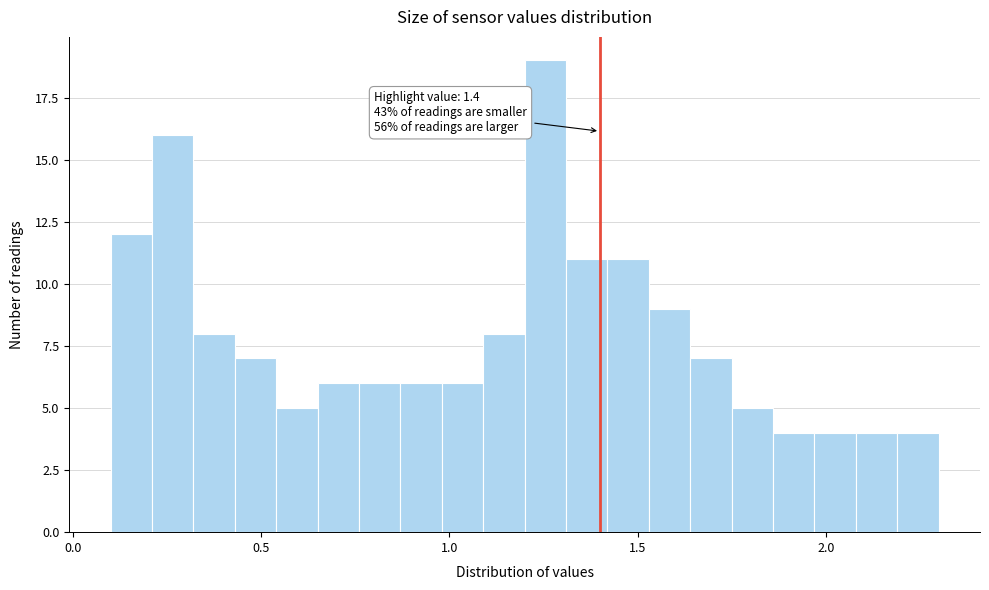

Around what value on the x-axis is the tallest bar? Give the approximate position of its centre, as read against the axis.

1.25